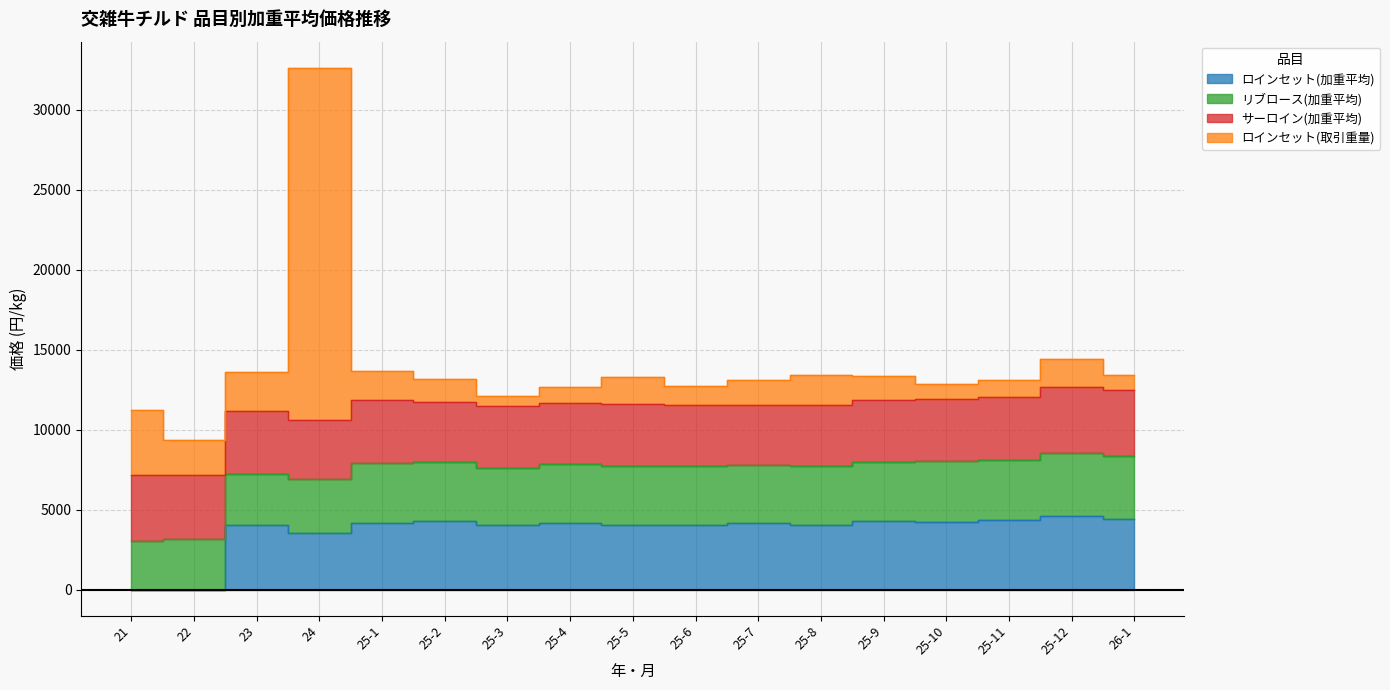

The value of ロインセット(取引重量) at 24 is 22035.0. True or false?

True